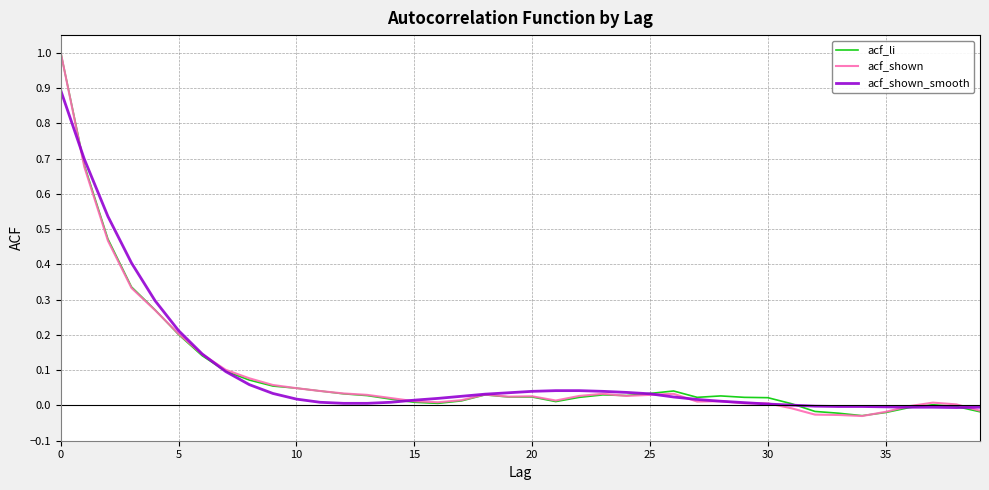

What is the greatest value displayed?

1.0